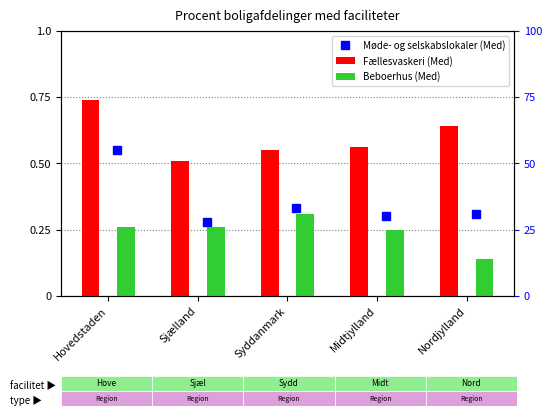

Is it true that Møde- og selskabslokaler (Med) equals 0.2 at Sjælland?

False